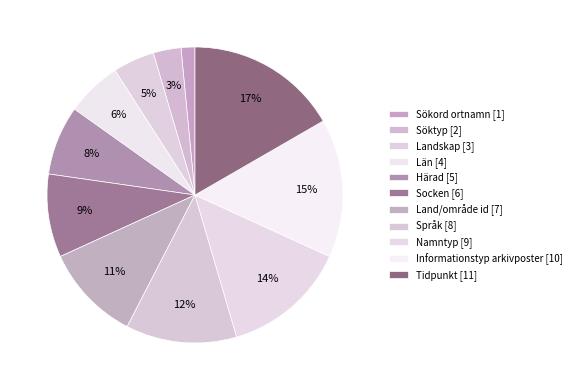

What percentage is the Informationstyp arkivposter slice, to the nearest percent?

15%